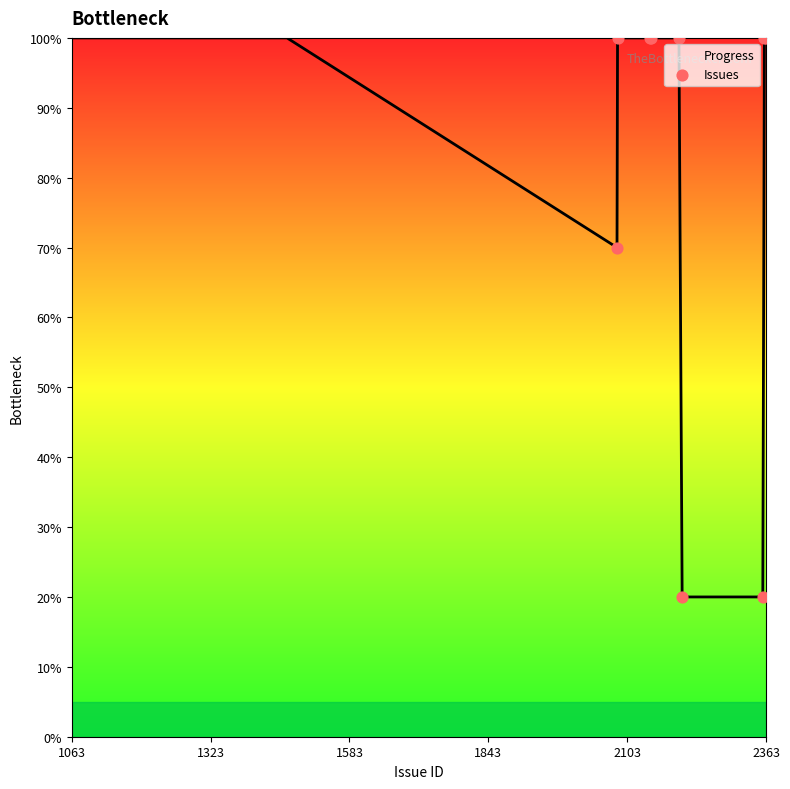

What is the greatest value displayed?

100